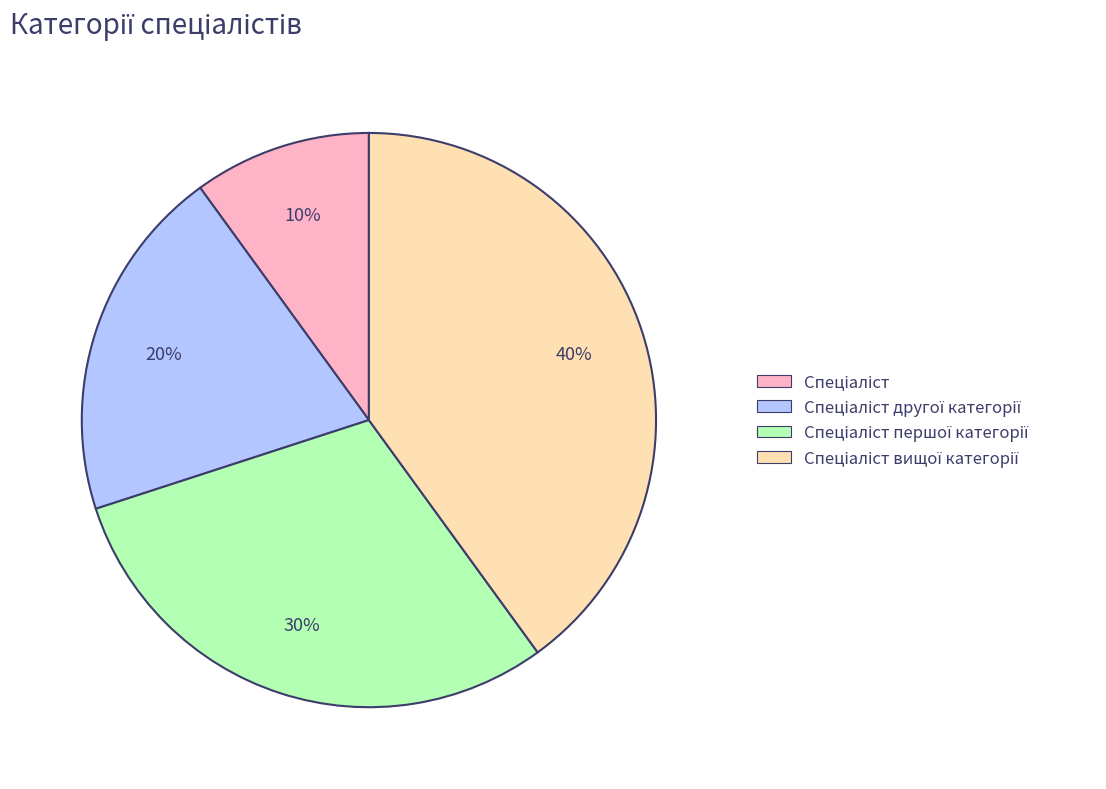

Does any single category account for the majority?

No